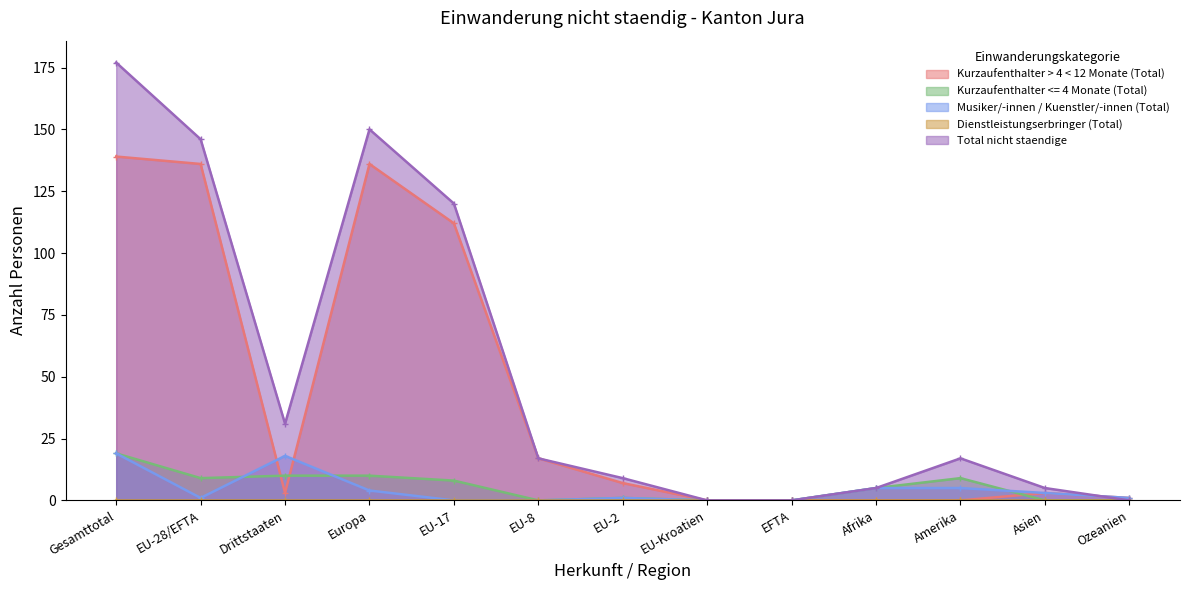

What is the label of the 6th point from the left?

EU-8